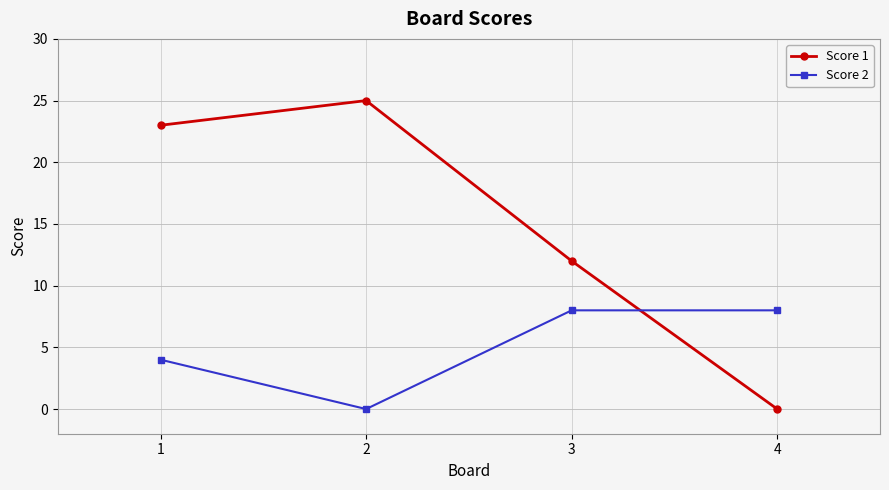

Reading left to right, transcribe all the data shown in this chart.

Score 1: 23	25	12	0
Score 2: 4	0	8	8